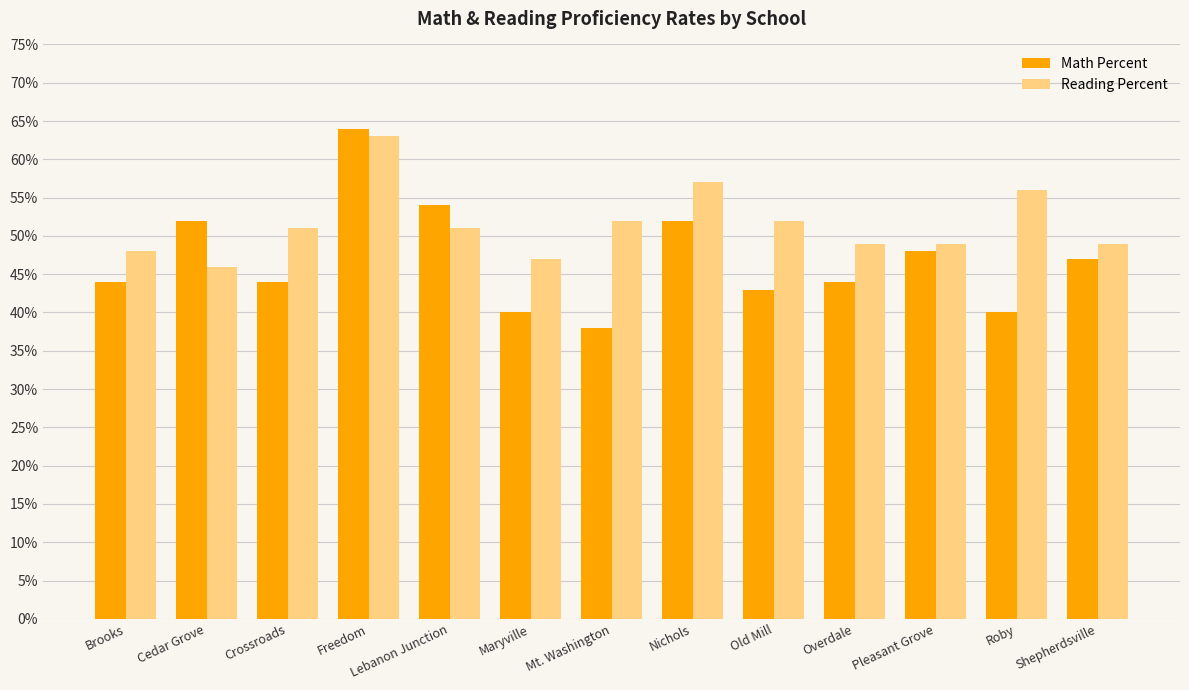

Does the chart contain any negative values?

No